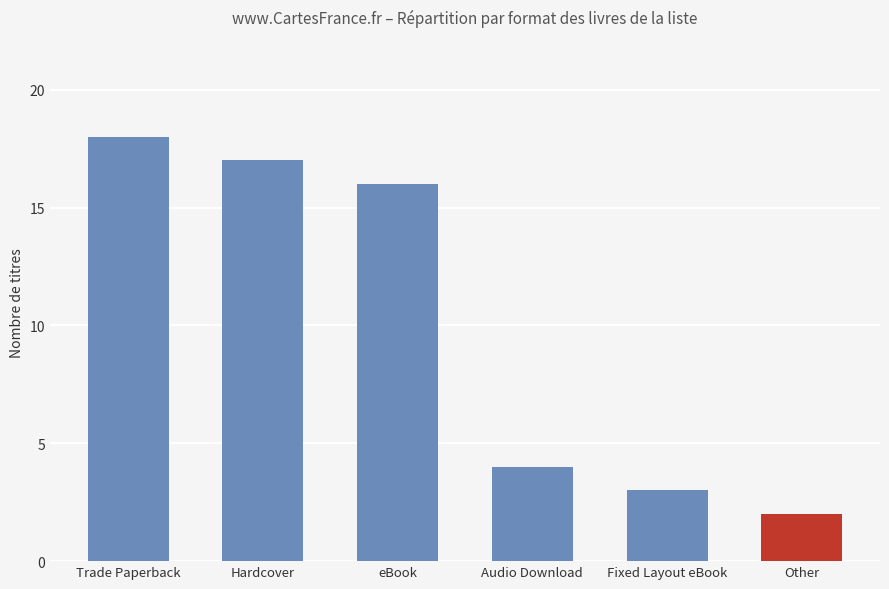

The value at Fixed Layout eBook is 3. True or false?

True